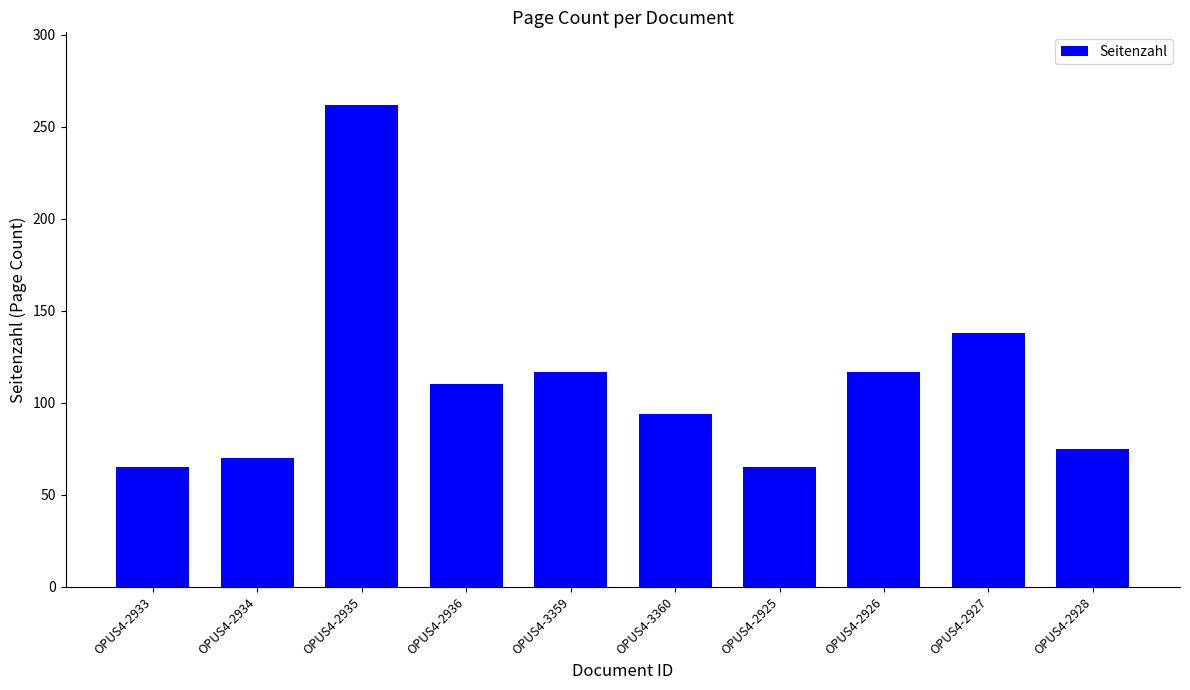

Read the value at OPUS4-2935.

262